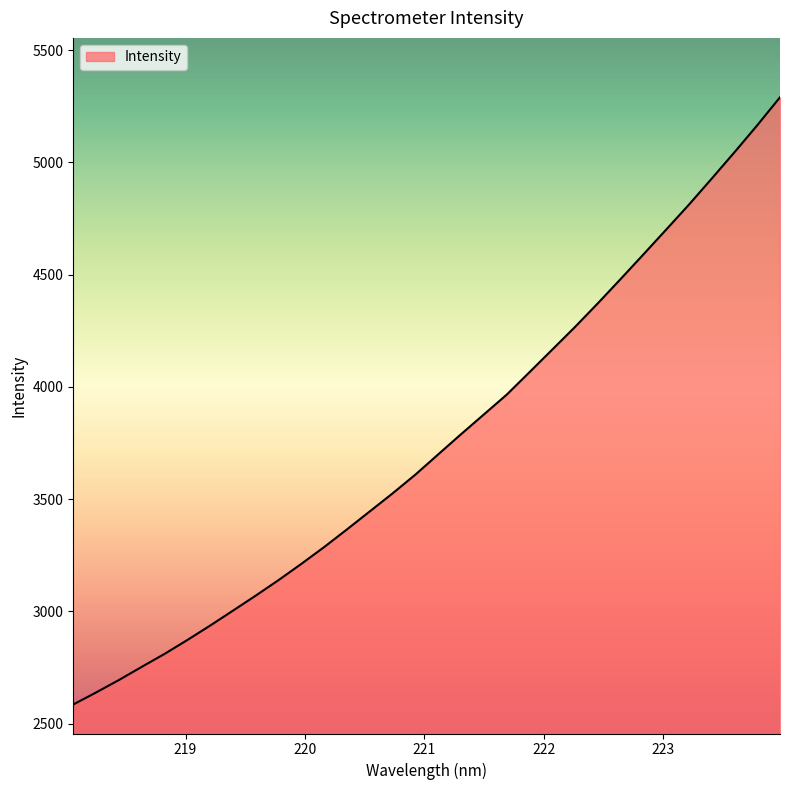

True or false: the data has more than 0 interior local peaks.

False